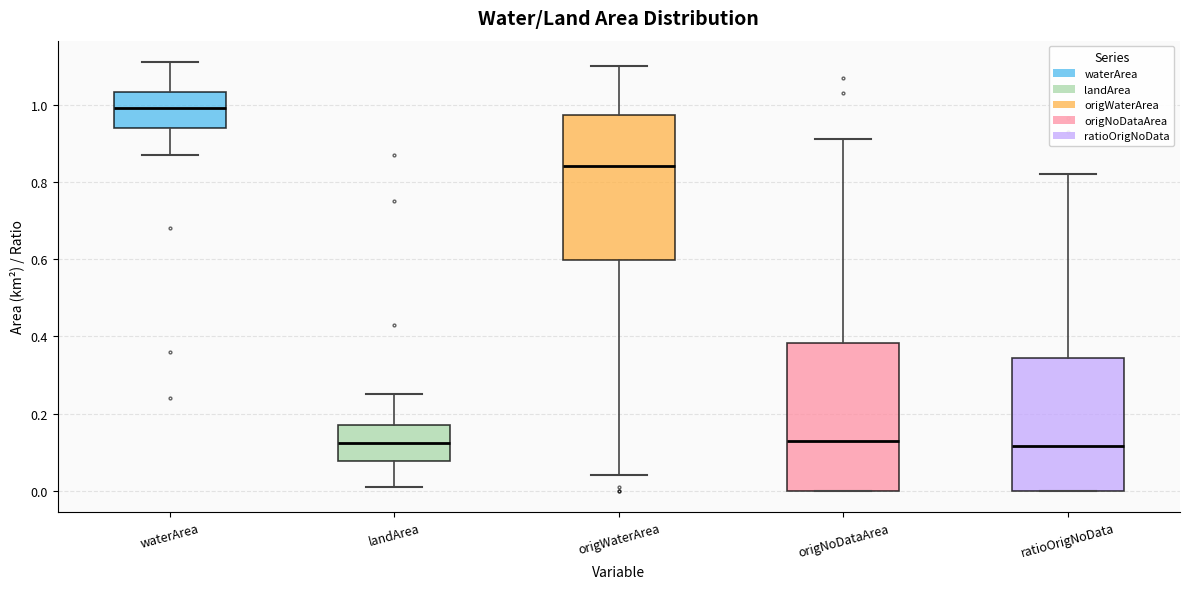

Reading left to right, read every box against the y-axis: the position of its median line, the range the box covers, and the ends of its whiskers. The values are not printed on the chart, so give them approximately, as read against the axis.

waterArea: median 1.00, box 0.94 to 1.04, whiskers 0.88 to 1.12
landArea: median 0.12, box 0.08 to 0.18, whiskers 0.02 to 0.26
origWaterArea: median 0.84, box 0.60 to 0.98, whiskers 0.04 to 1.10
origNoDataArea: median 0.14, box 0.00 to 0.38, whiskers 0.00 to 0.92
ratioOrigNoData: median 0.12, box 0.00 to 0.34, whiskers 0.00 to 0.82